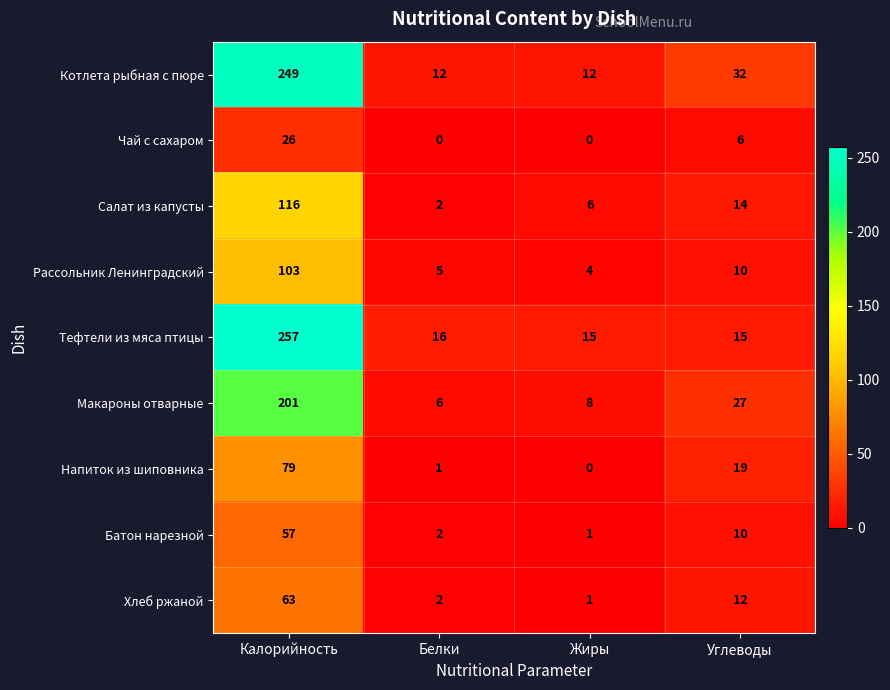

What value does the Котлета рыбная с пюре series have at Углеводы, to the nearest 5?

30